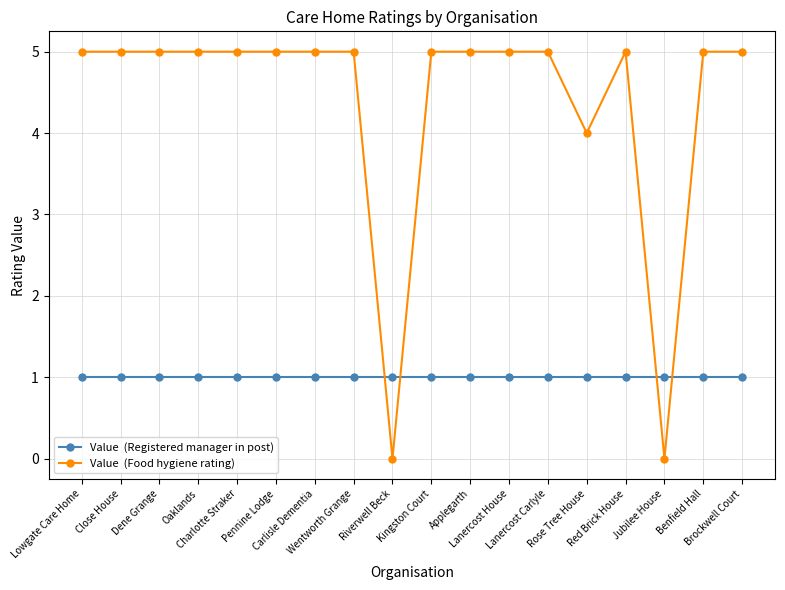

What is the greatest value displayed?

5